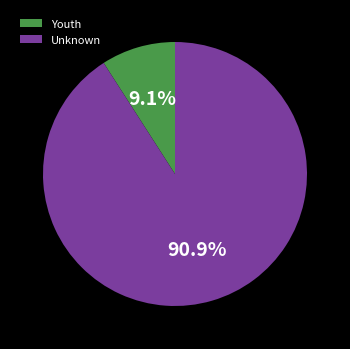

The Unknown slice represents 91% of the pie. True or false?

True